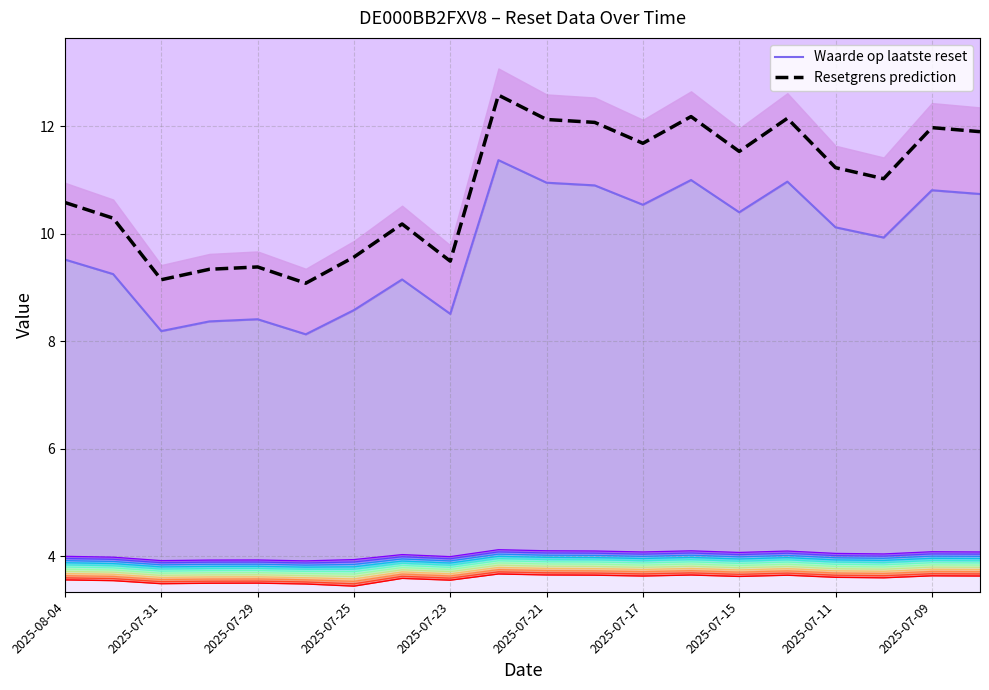

The Resetgrens prediction series shows 18.4 at 2025-07-11. True or false?

False